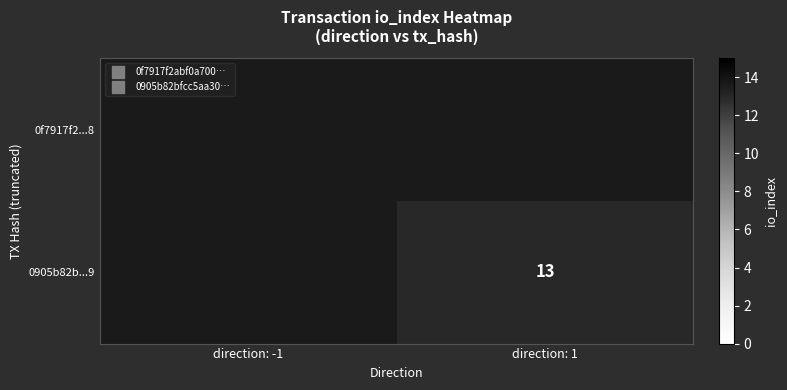

Rank the categories by 0f7917f2...8 value from lowest to highest.

direction: -1, direction: 1